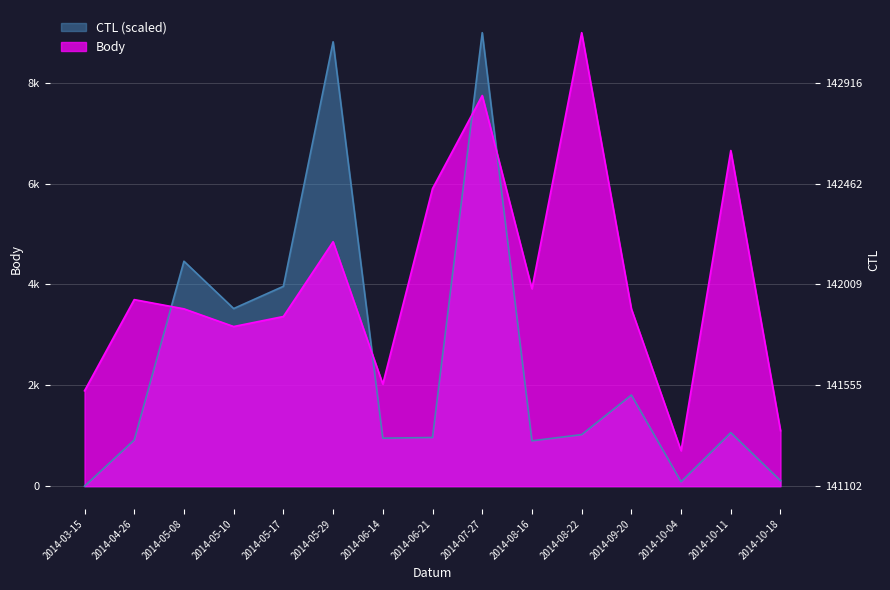

Reading left to right, transcribe all the data shown in this chart.

Body: 1892.0	3700.0	3517.0	3166.0	3365.0	4849.0	2025.0	5901.0	7748.0	3915.0	8994.0	3517.0	703.0	6657.0	1101.0
CTL: 0.0	917.0	4461.7	3522.7	3963.5	8813.2	952.3	965.5	8994.0	899.4	1022.8	1807.6	88.2	1062.5	110.2